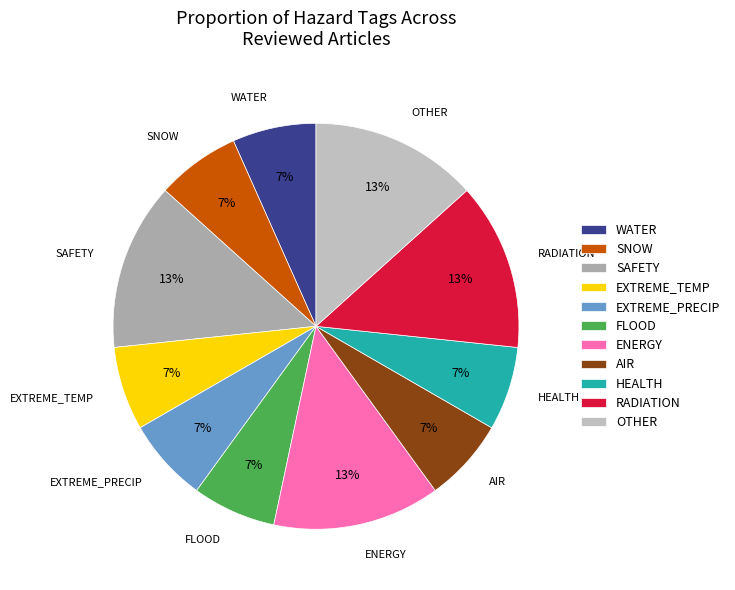

Is EXTREME_TEMP the majority of the pie?

No